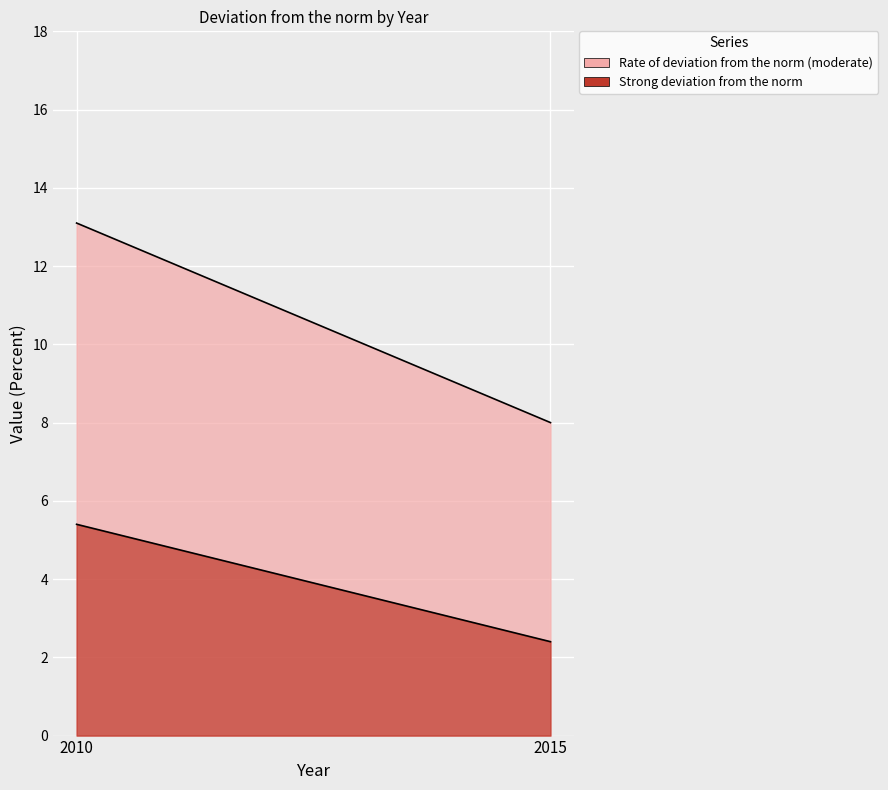

What is the difference between the Strong deviation from the norm values at 2010 and 2015?

3.0